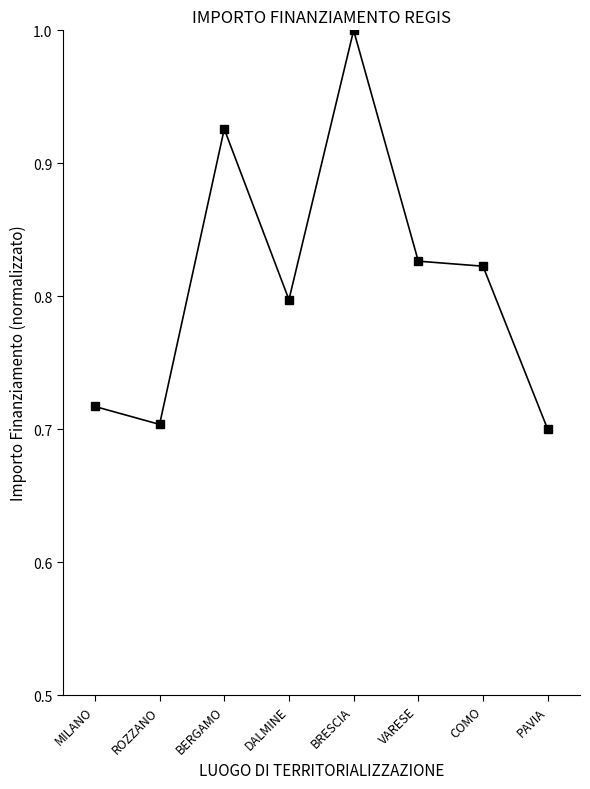

What is the change in value from DALMINE to BRESCIA?

+0.2